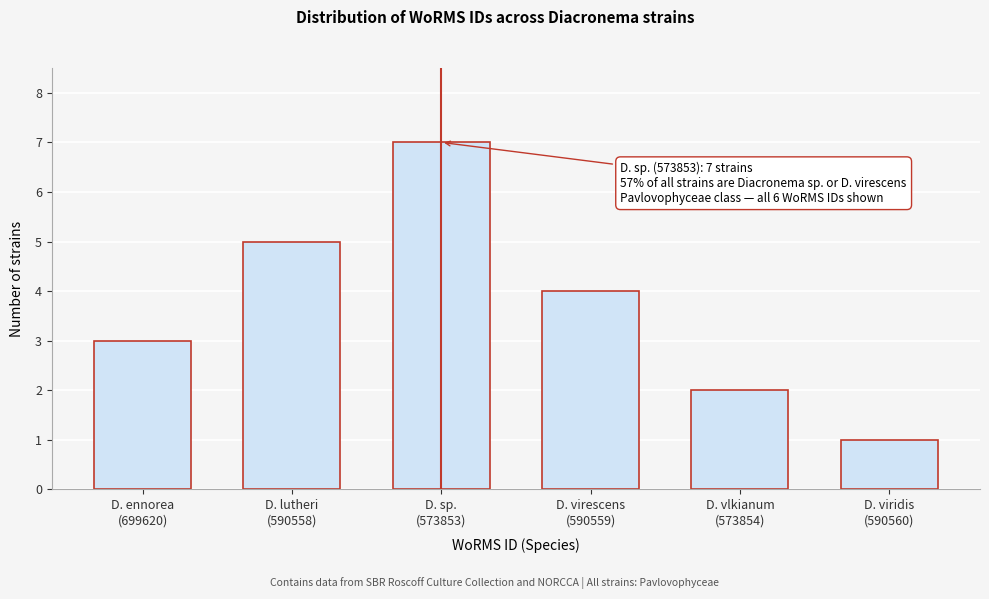

Reading right to left, transcribe all the data shown in this chart.

1	2	4	7	5	3